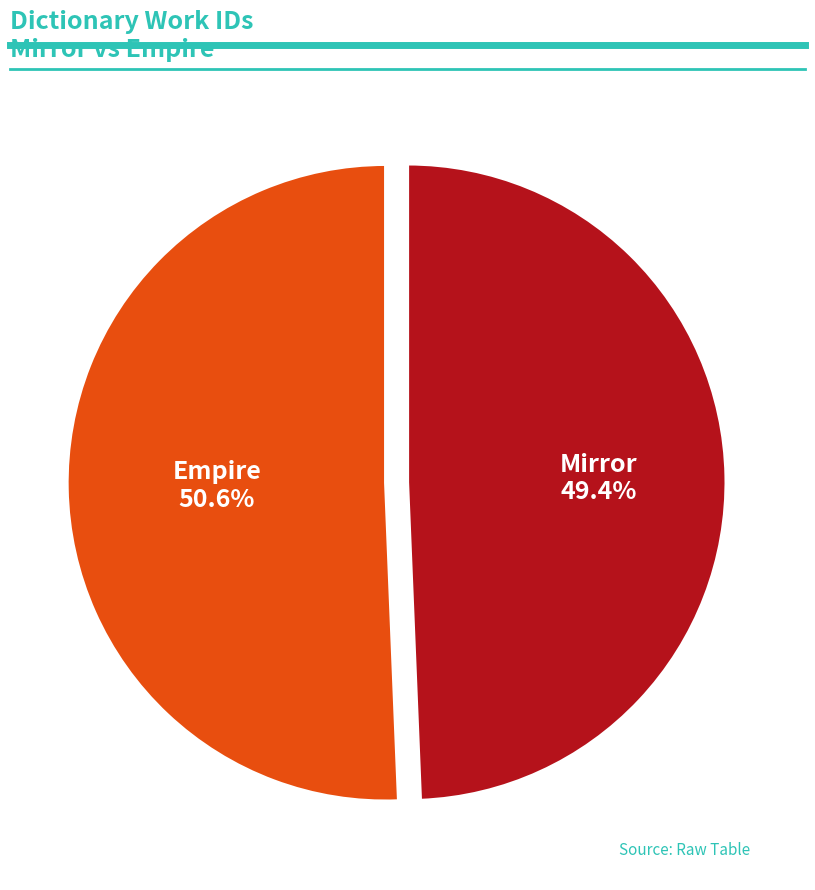

What percentage is NOT represented by Empire?

49.4%